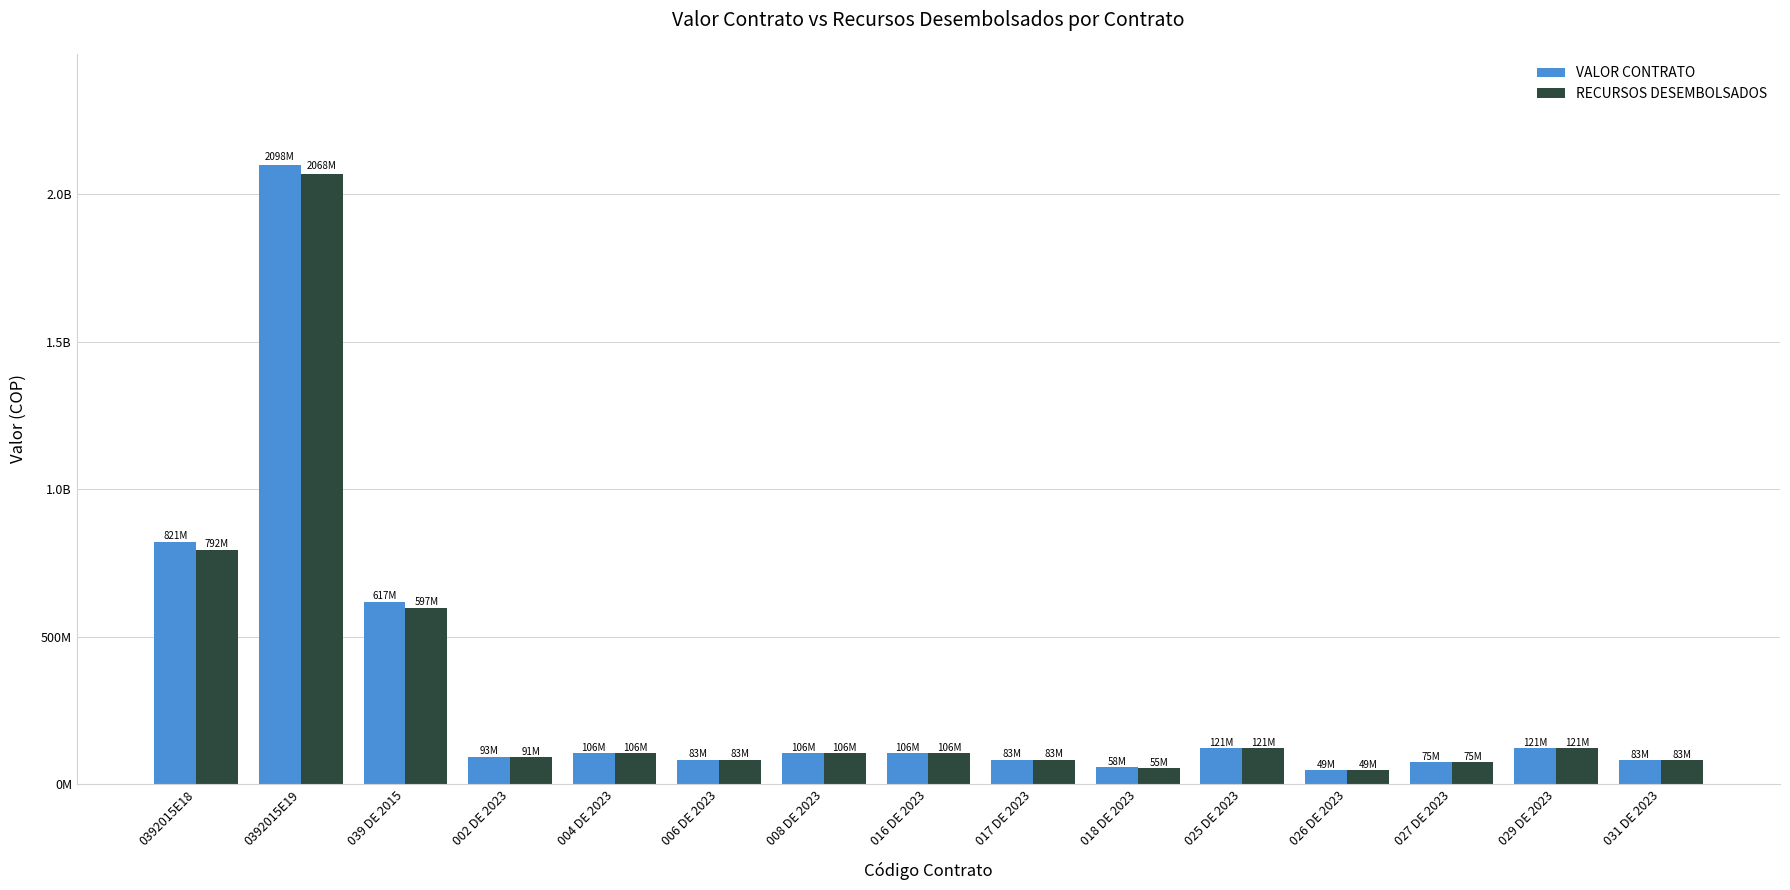

Is it true that VALOR CONTRATO equals 105928255 at 004 DE 2023?

True